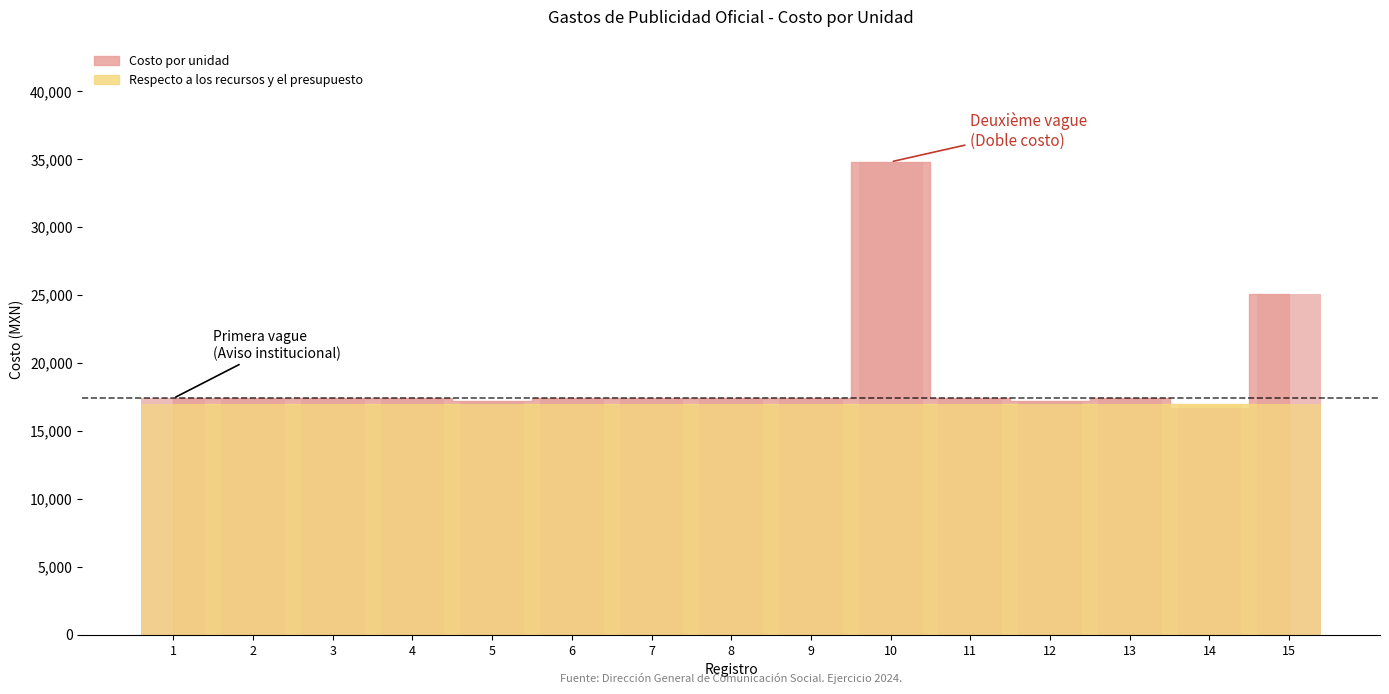

Is it true that the value at 3 is 17400.0?

True